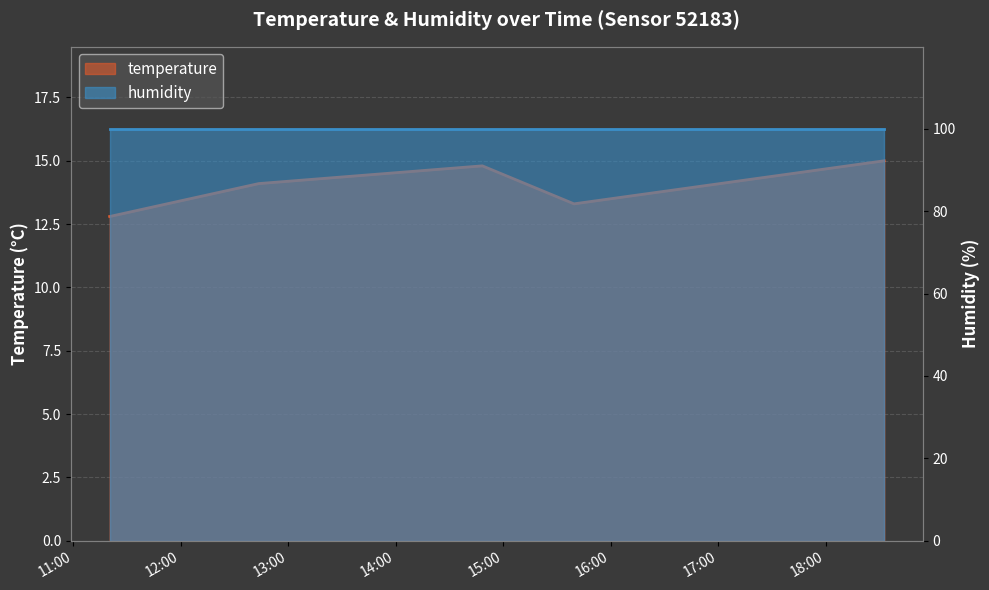

Is it true that the value at 2023-05-10T12:43:35 is 14.1?

True